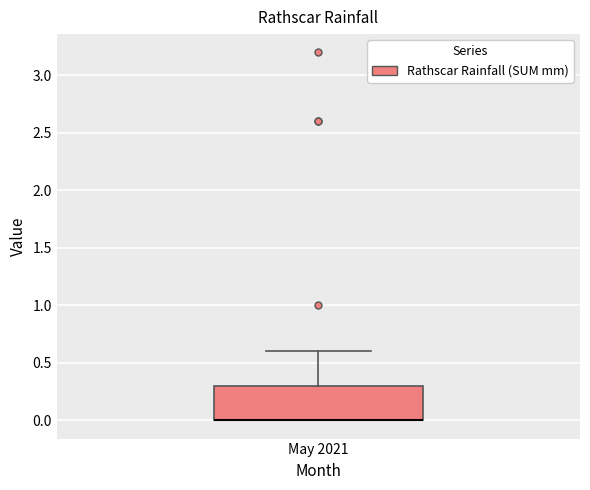

Read this box plot against the y-axis: the position of the median line, the range covered by the box, and the ends of both whiskers. The values are not printed on the chart, so give them approximately, as read against the axis.

median 0.0 (drawn on the box's lower edge), box 0.0 to 0.3, whiskers 0.0 to 0.6